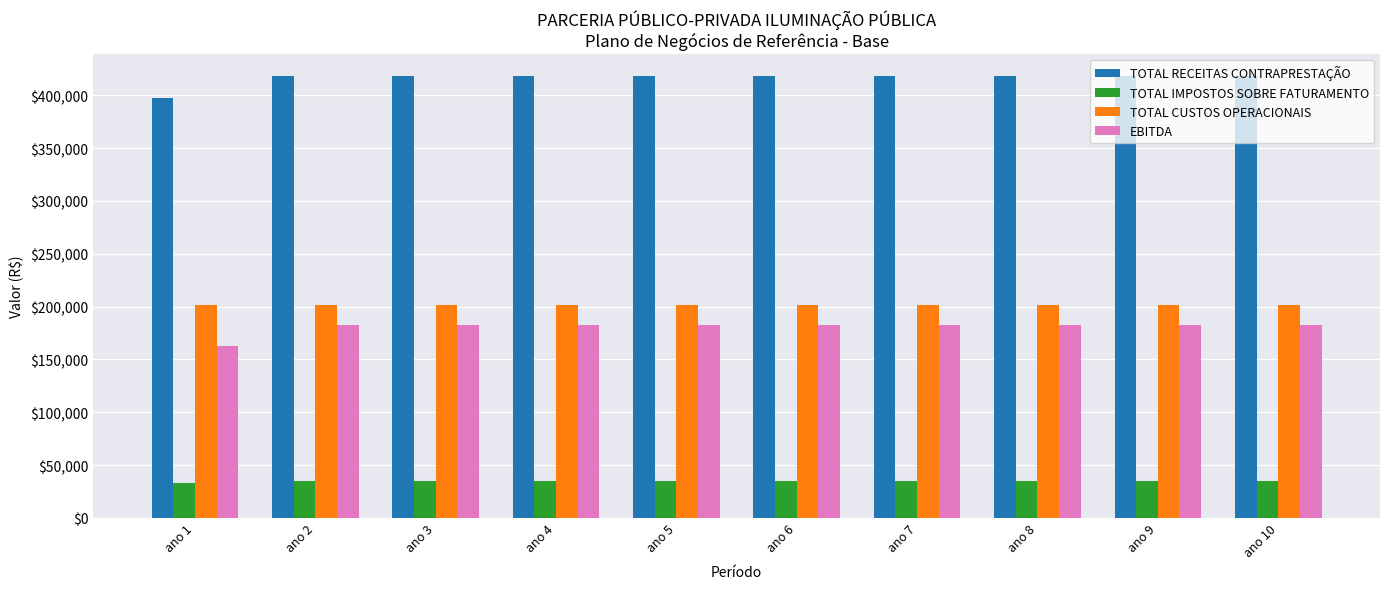

What value does the TOTAL CUSTOS OPERACIONAIS series have at ano 2?

201239.6